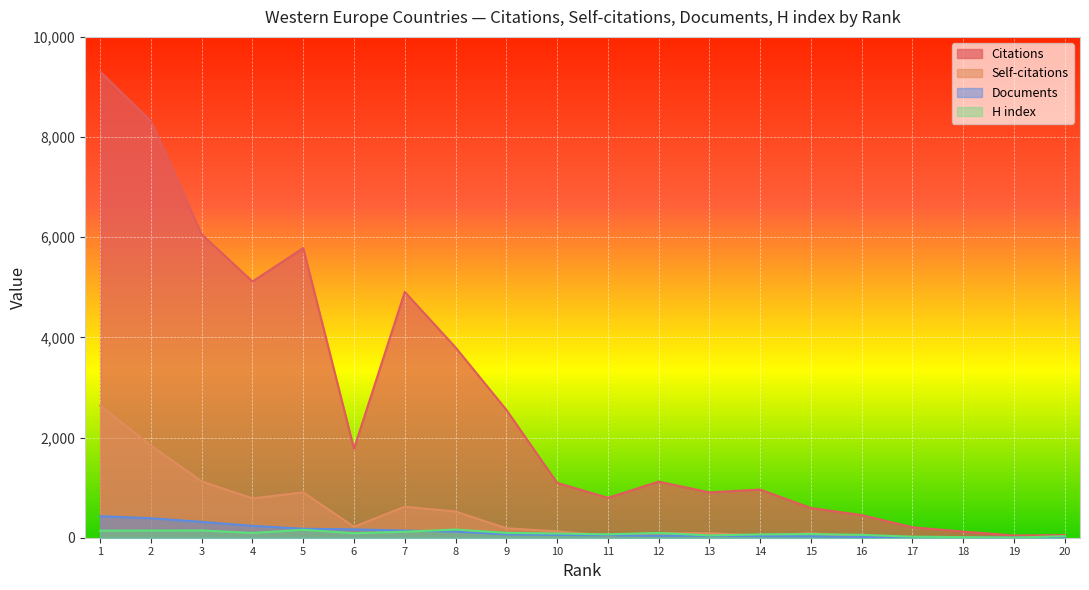

What are all the series names shown in the legend?

Citations, Self-citations, Documents, H index